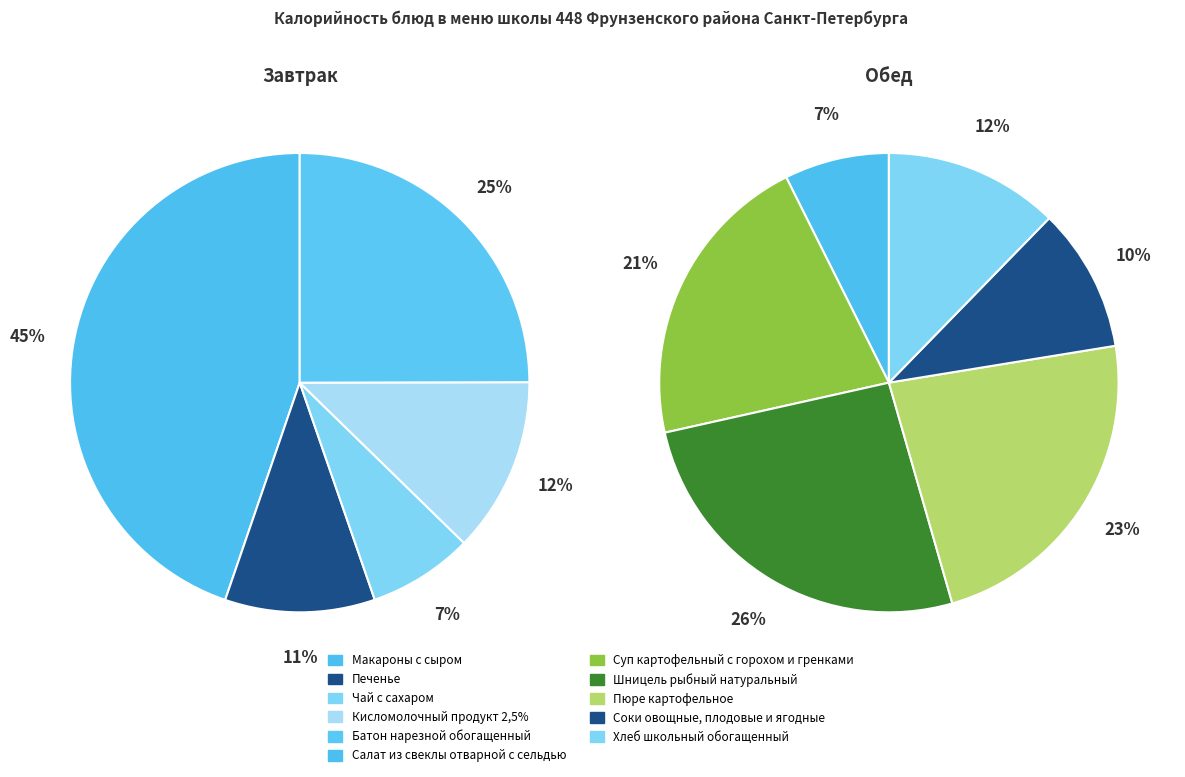

How many segments does this pie chart have?

11